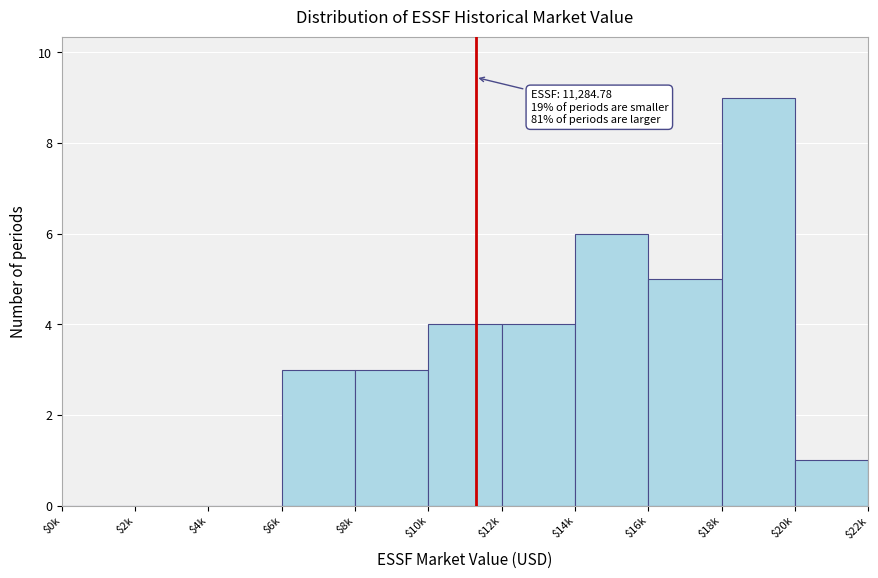

The chart shows a value of 4 at $12k. True or false?

True